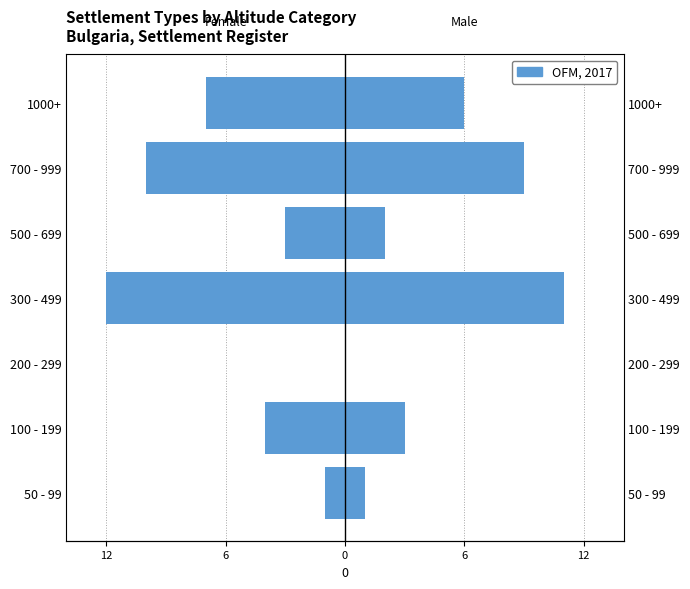

Reading left to right, extract all data points from this chart.

Female: -1	-4	0	-12	-3	-10	-7
Male: 1	3	0	11	2	9	6